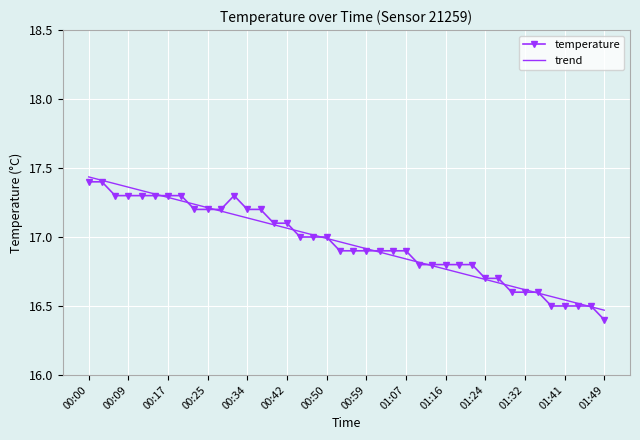

Which series has the widest spread of values?

temperature